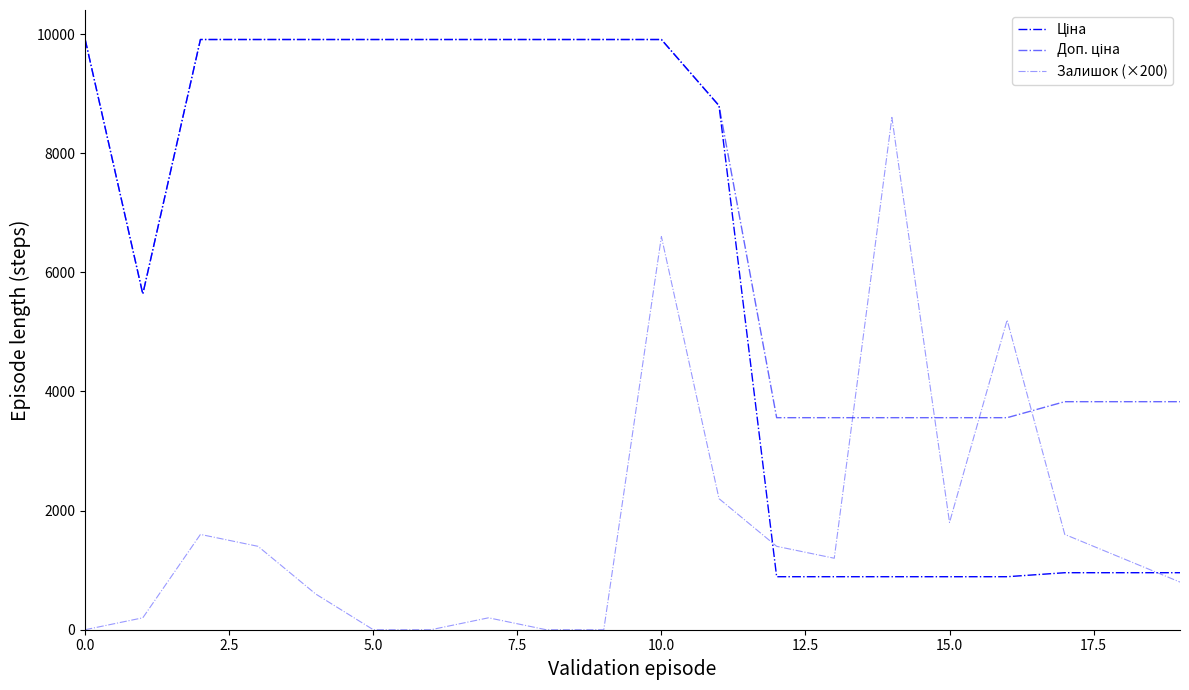

Is this an area chart (filled region under the line)?

No